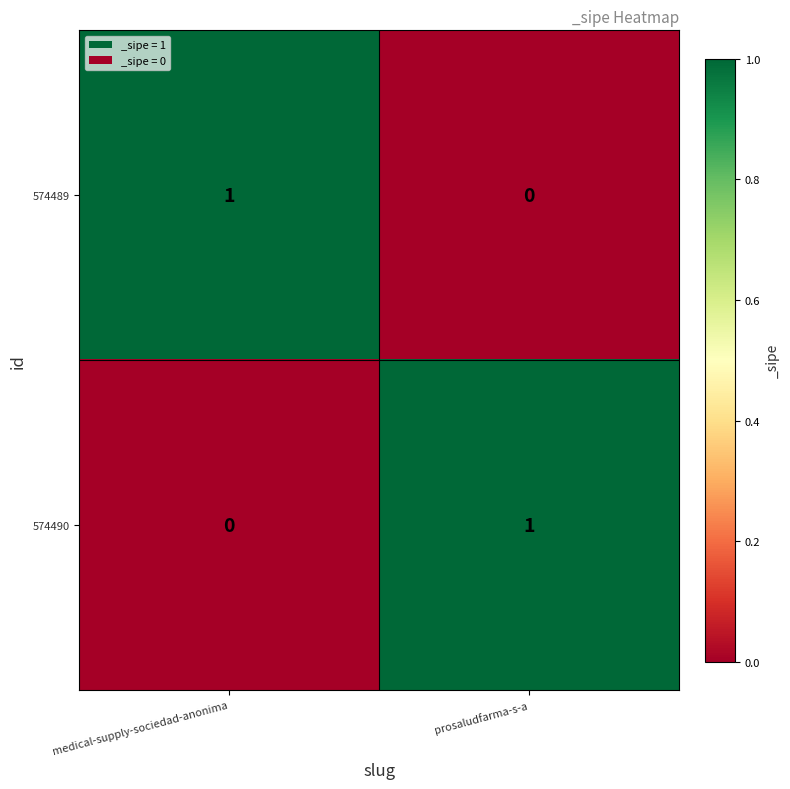

At how many categories does at least one series exceed 0?

2